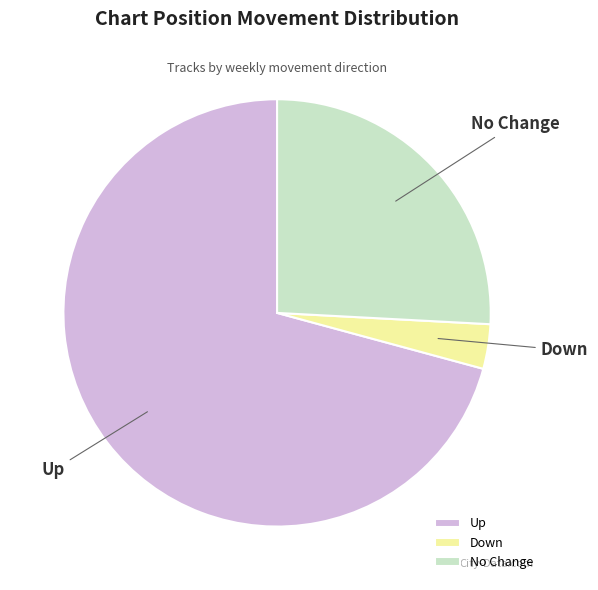

How many segments does this pie chart have?

3